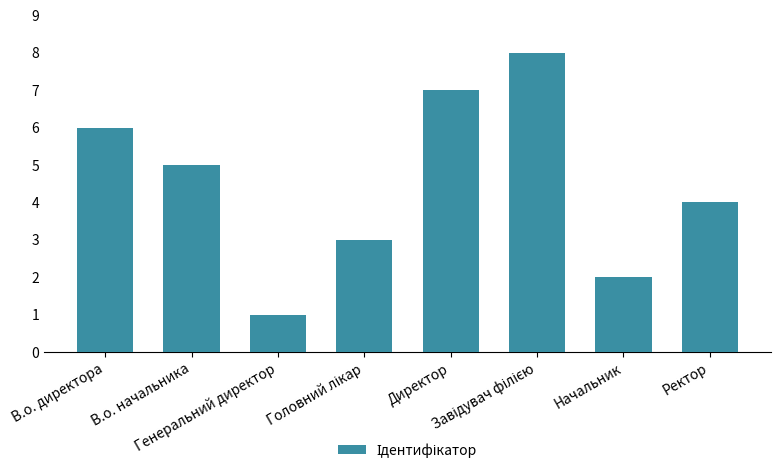

What is the sum of all values?

36